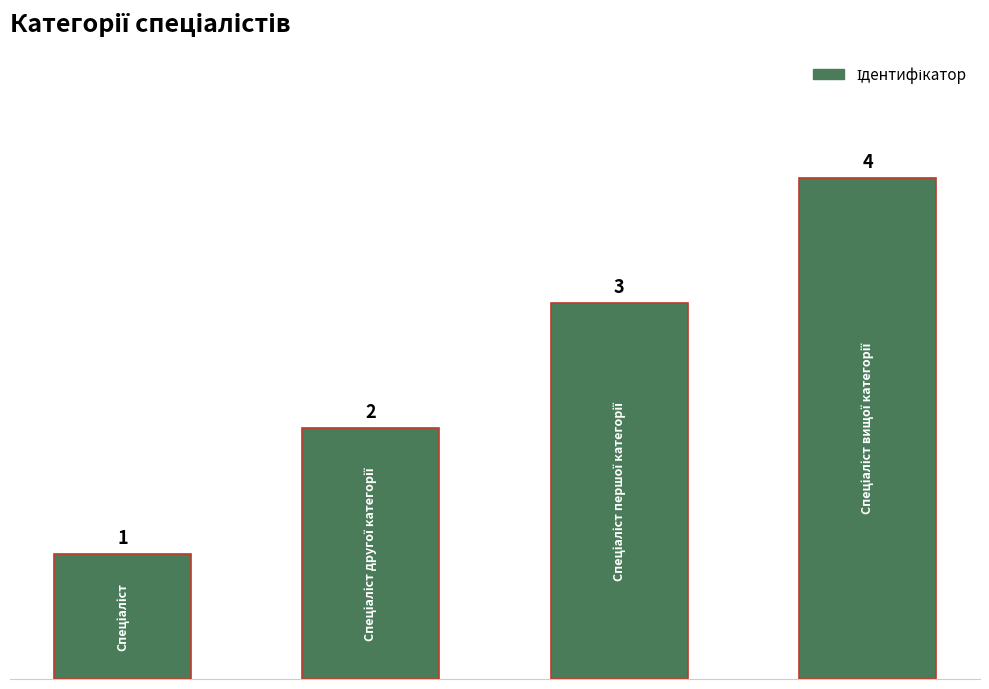

What is the value of the 3rd bar from the left?

3